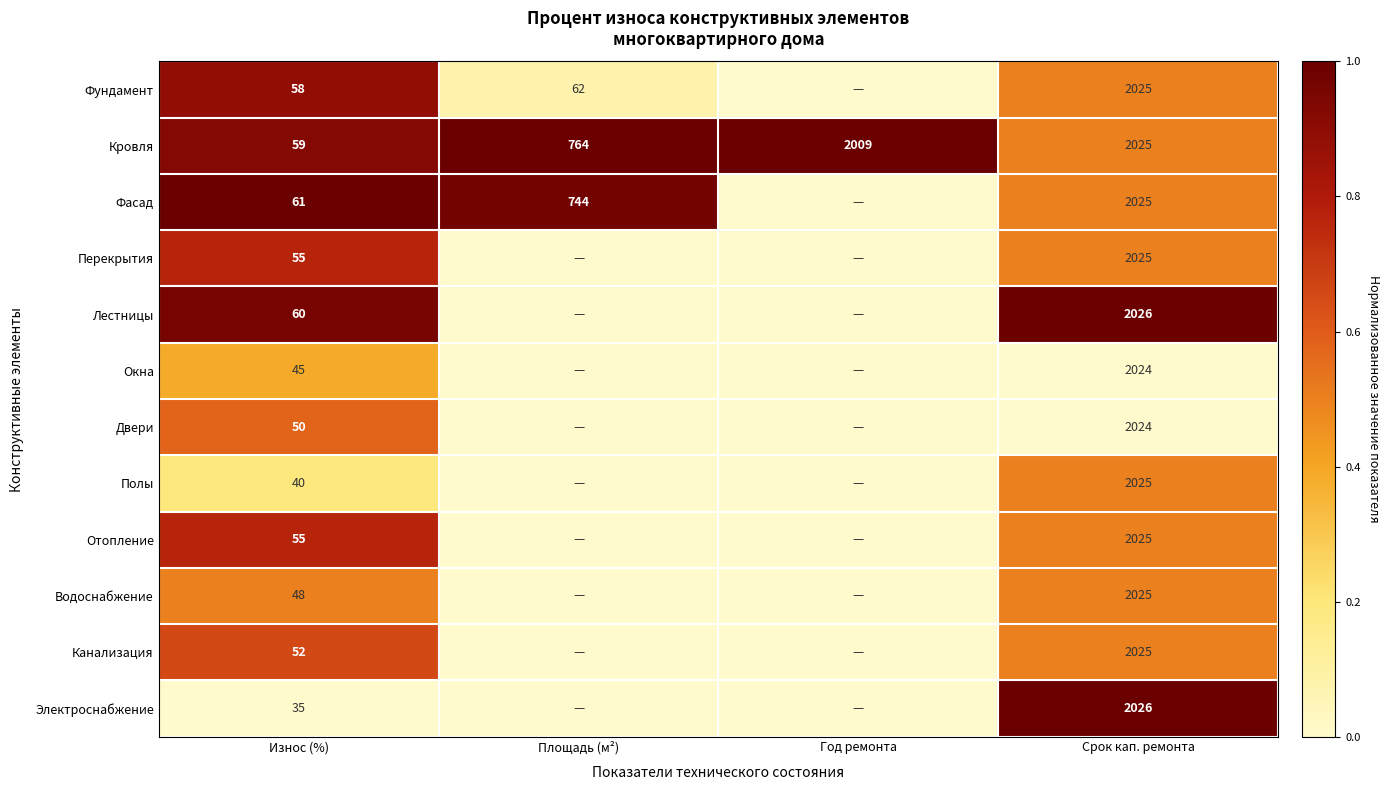

What is the total value across all series at Срок кап. ремонта?

24300